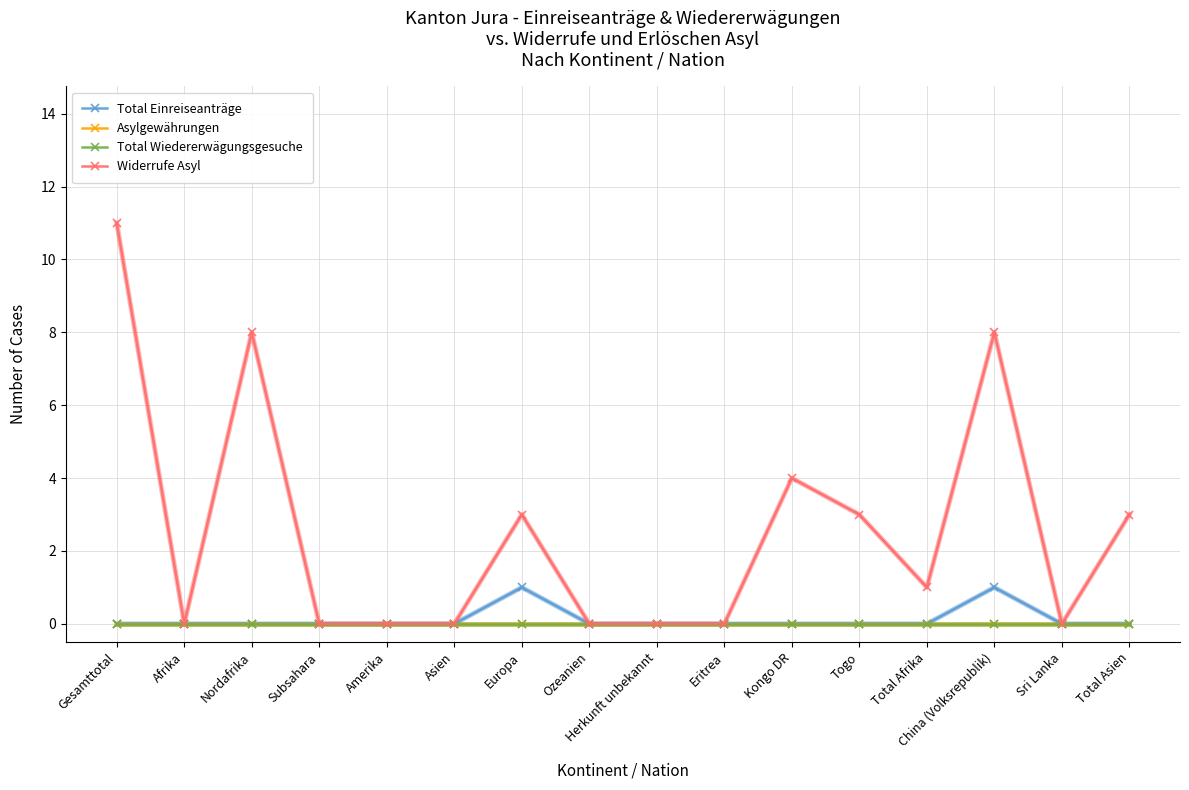

Read the Widerrufe Asyl value at Nordafrika, to the nearest 5.

10